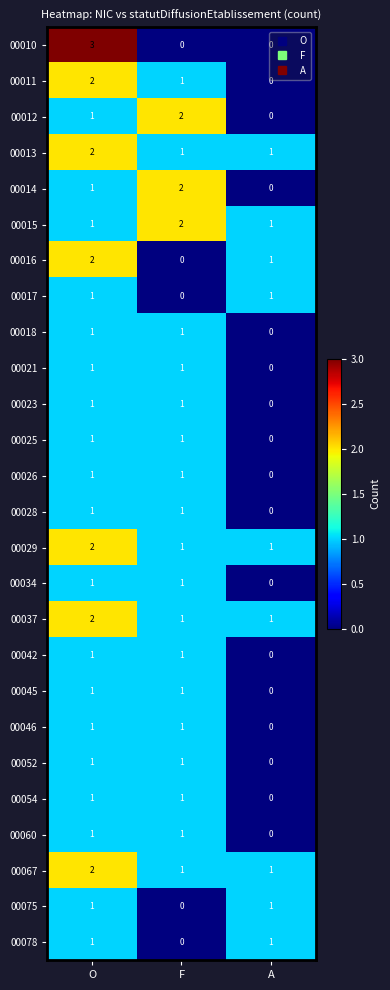

Which label corresponds to the largest value in the chart?

O